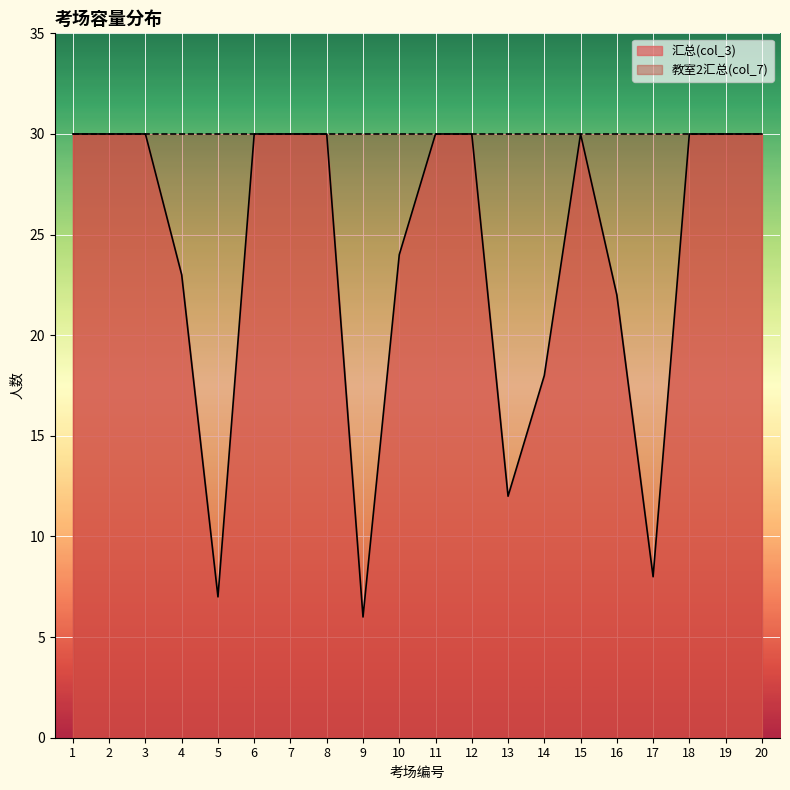

The chart shows a value of 40 at 10. True or false?

False